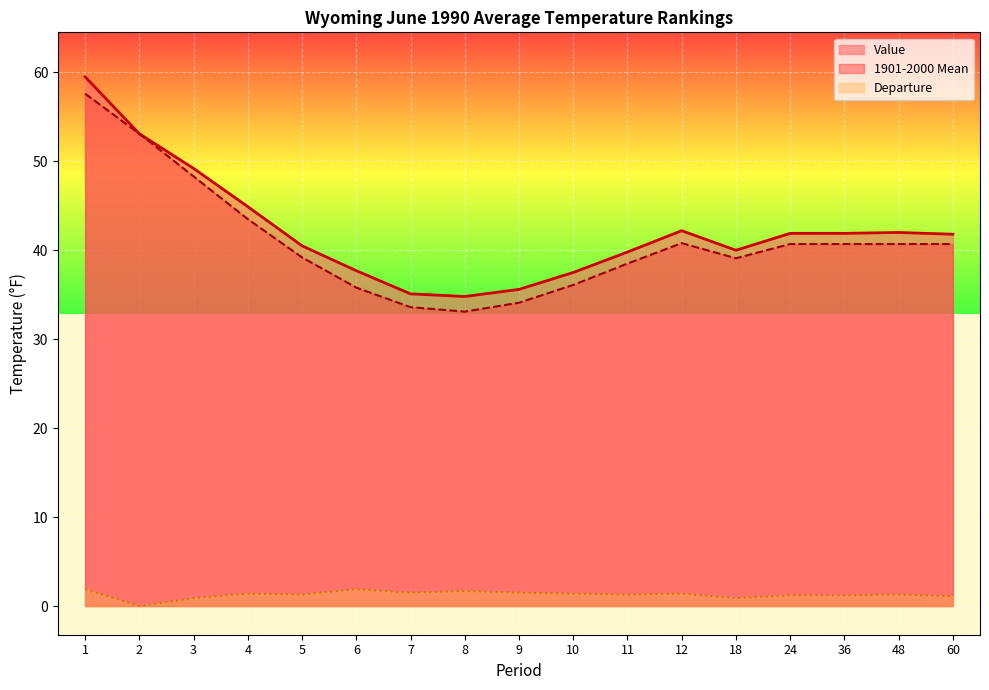

How many values in the Value series exceed 41?

9